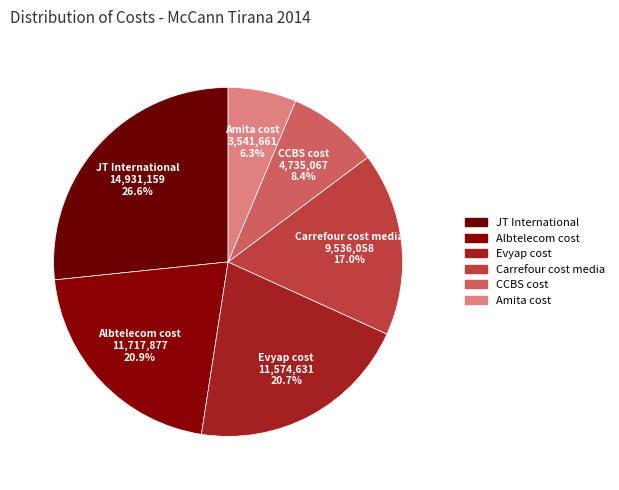

Is there any slice that represents more than half of the pie?

No